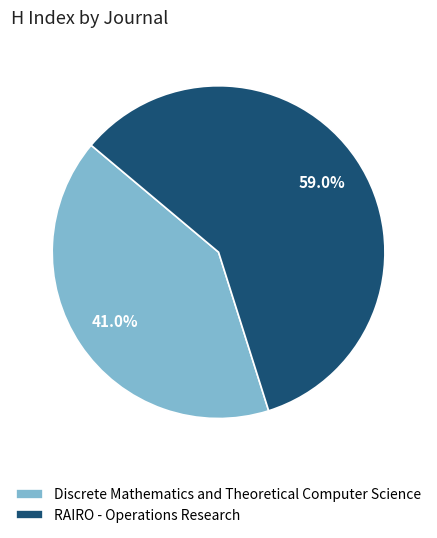

Between RAIRO - Operations Research and Discrete Mathematics and Theoretical Computer Science, which is larger?

RAIRO - Operations Research